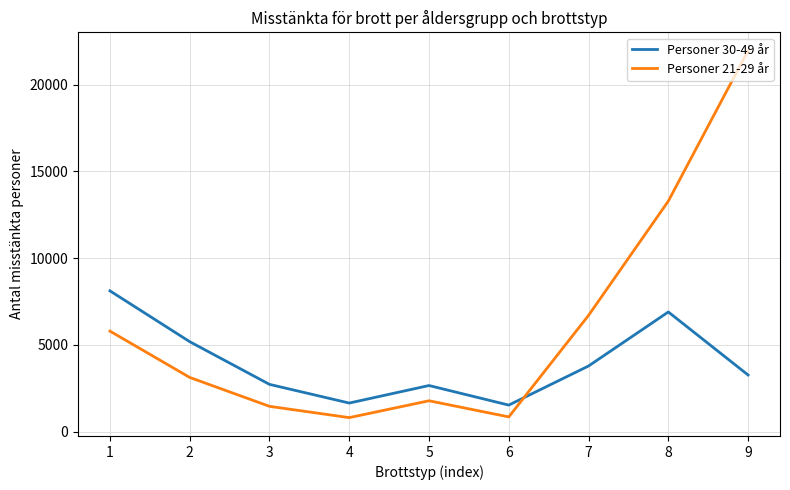

What is the total value across all series at 8?

20171